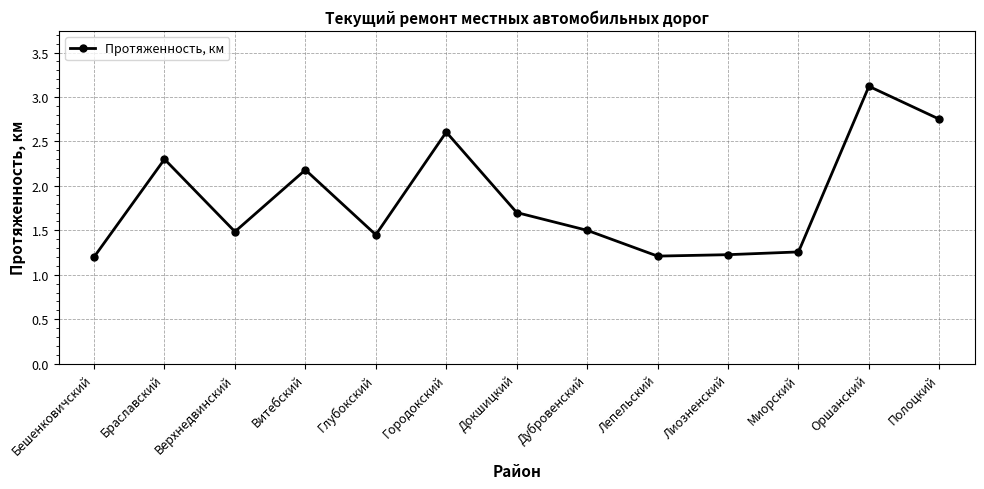

At which category does the data reach its first local valley?

Верхнедвинский